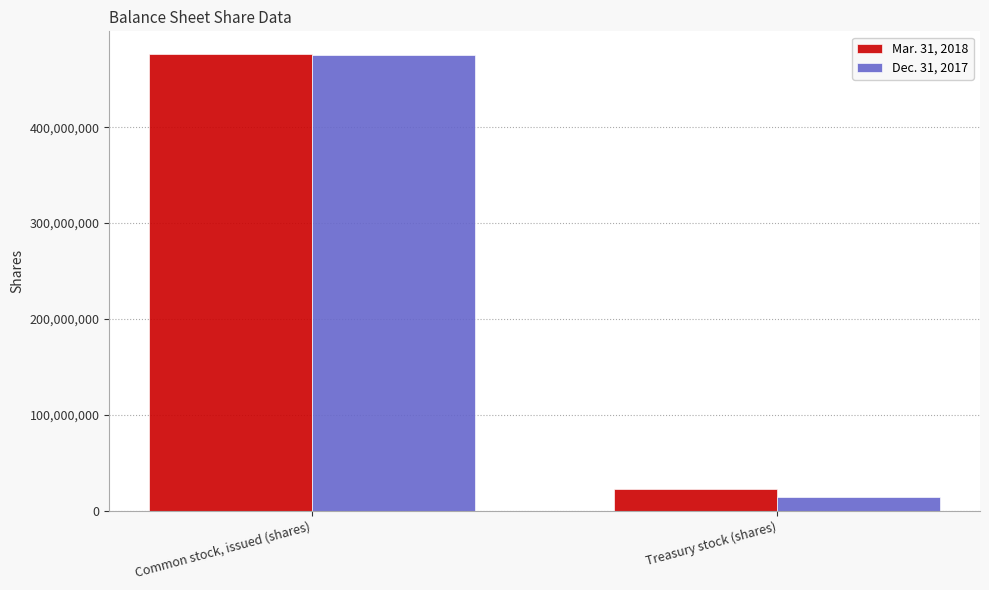

What is the label of the 1st bar from the right?

Treasury stock (shares)